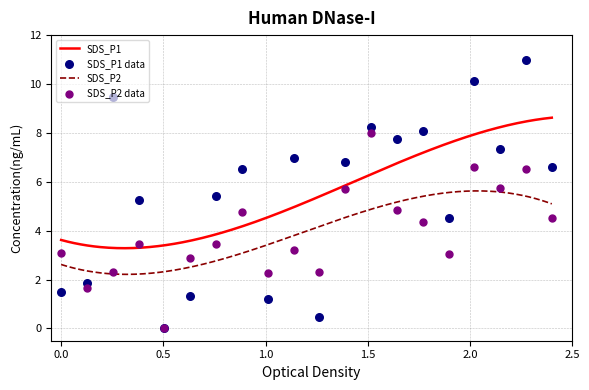

What is the maximum value for SDS_P1?

8.6